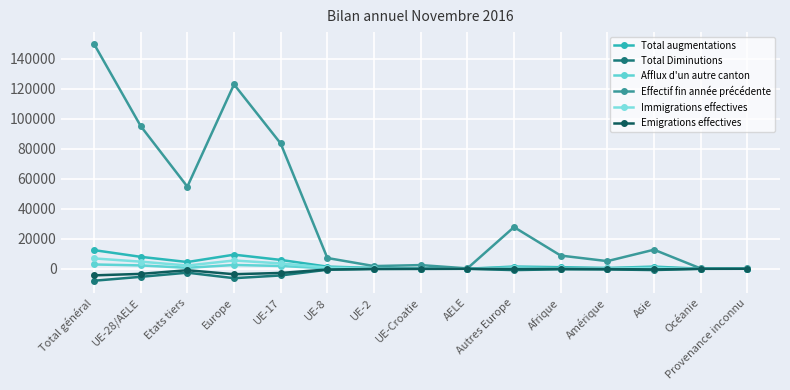

What is the sum of the Total Diminutions values at UE-Croatie and Total général?

-8086